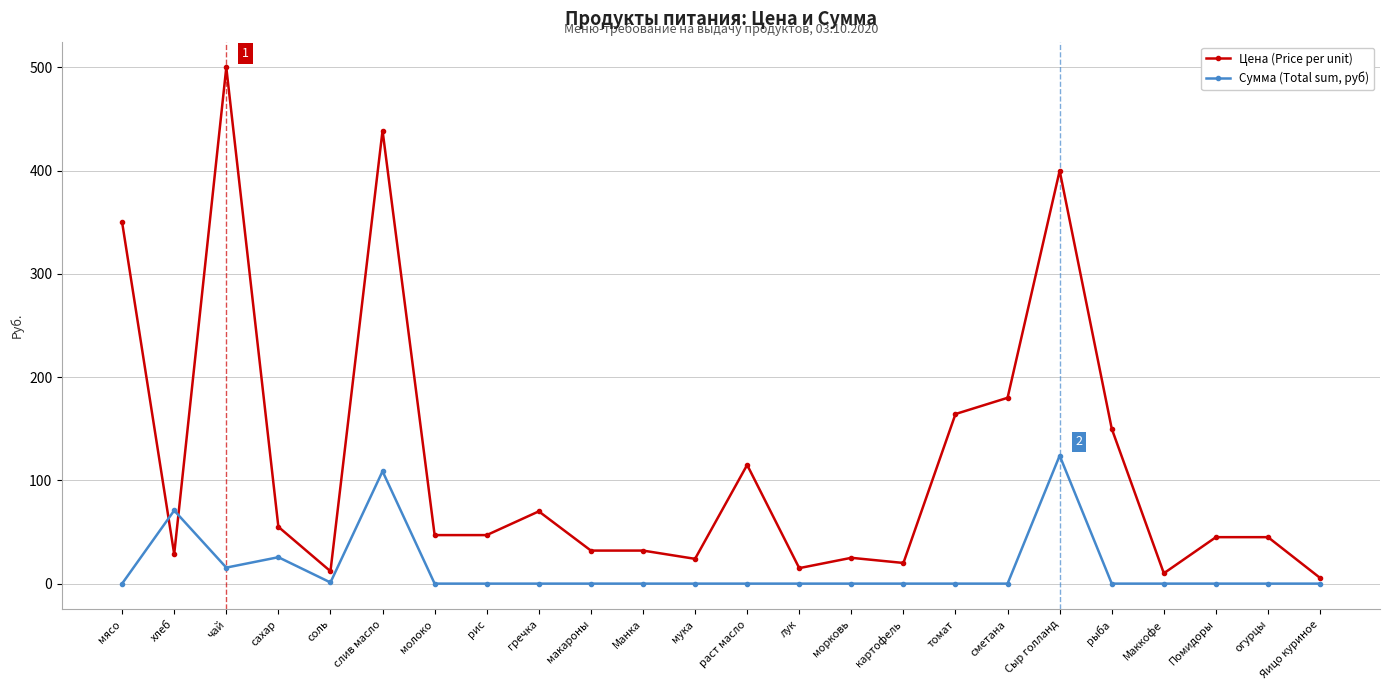

List the series in order of their peak value, lowest first.

Сумма (Total sum, руб), Цена (Price per unit)